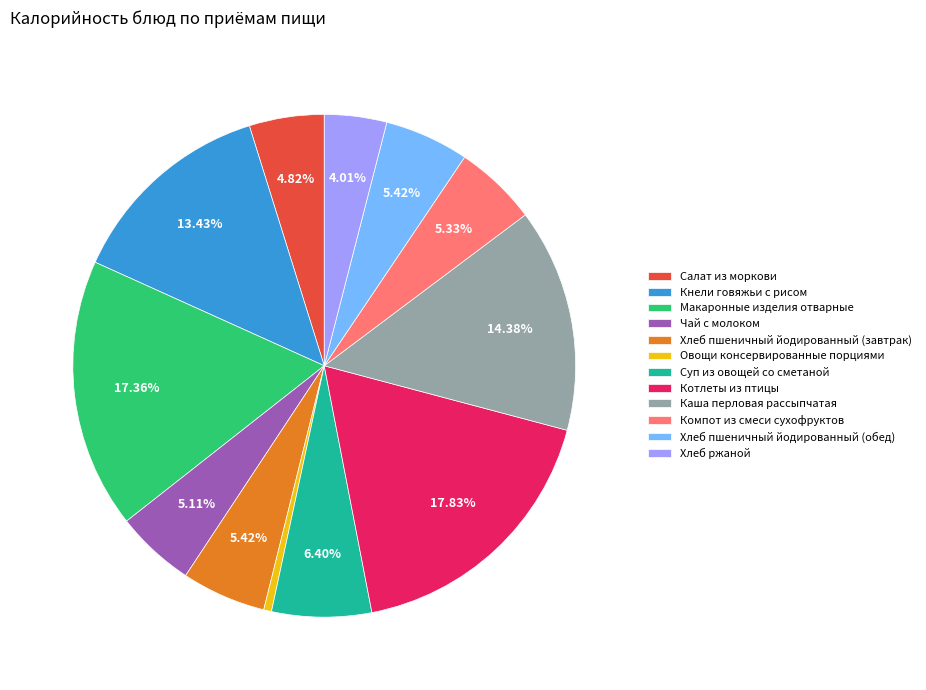

Is there any slice that represents more than half of the pie?

No